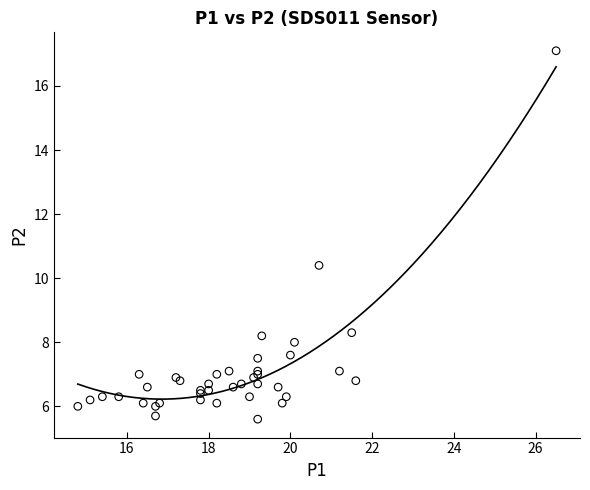

What Y value in the scatter plot is closest to 11?

10.4